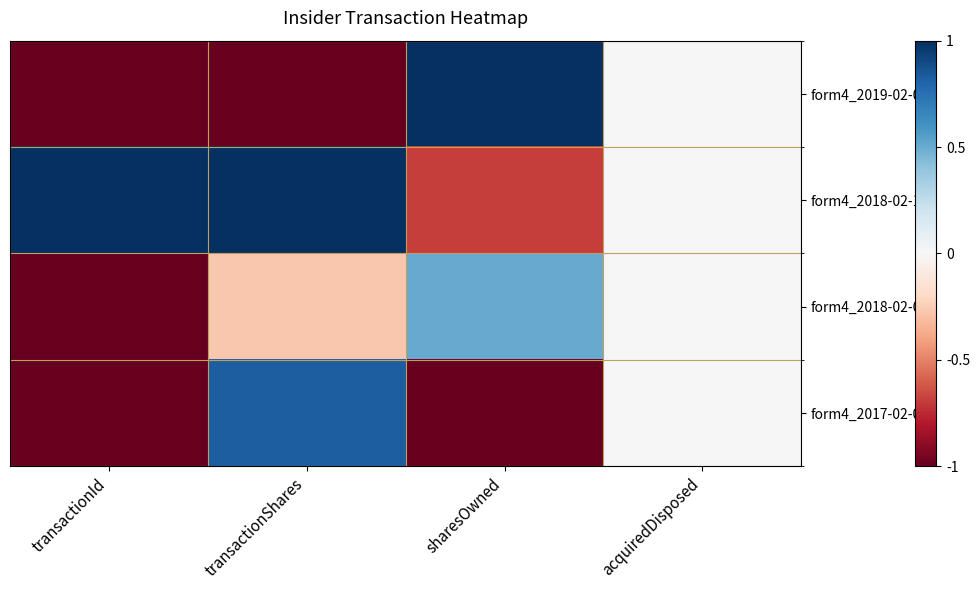

Between transactionShares and acquiredDisposed, which is larger?

acquiredDisposed